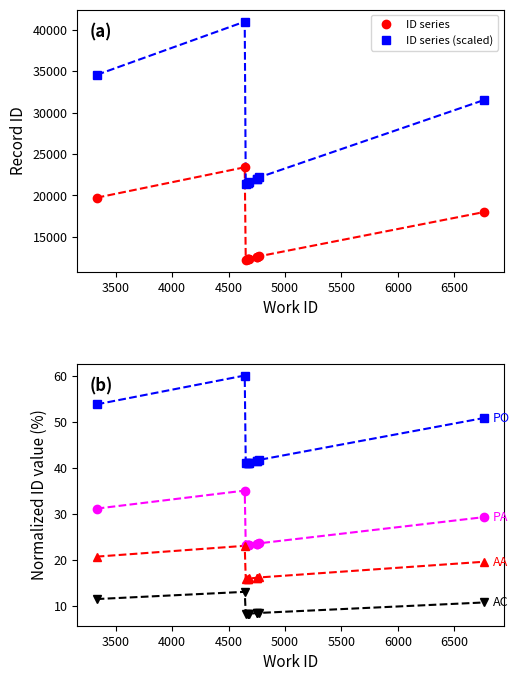

Reading left to right, extract all data points from this chart.

ID series: 19734.0	23401.0	12234.0	12306.0	12308.0	12327.0	12585.0	12586.0	12674.0	18007.0
ID series (scaled): 34534.5	40951.8	21409.5	21535.5	21539.0	21572.2	22023.8	22025.5	22179.5	31512.2
PO: 53.7	60.0	40.9	41.0	41.0	41.1	41.5	41.5	41.7	50.8
PA: 31.1	35.0	23.1	23.1	23.1	23.2	23.4	23.4	23.5	29.2
AA: 20.6	23.0	15.8	15.9	15.9	15.9	16.1	16.1	16.1	19.5
AC: 11.4	13.0	8.2	8.3	8.3	8.3	8.4	8.4	8.4	10.7